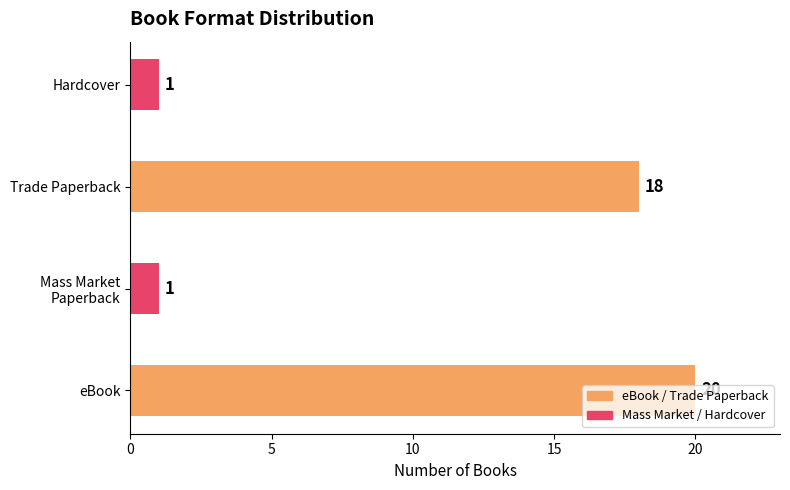

At which label is the value closest to 10?

Trade Paperback